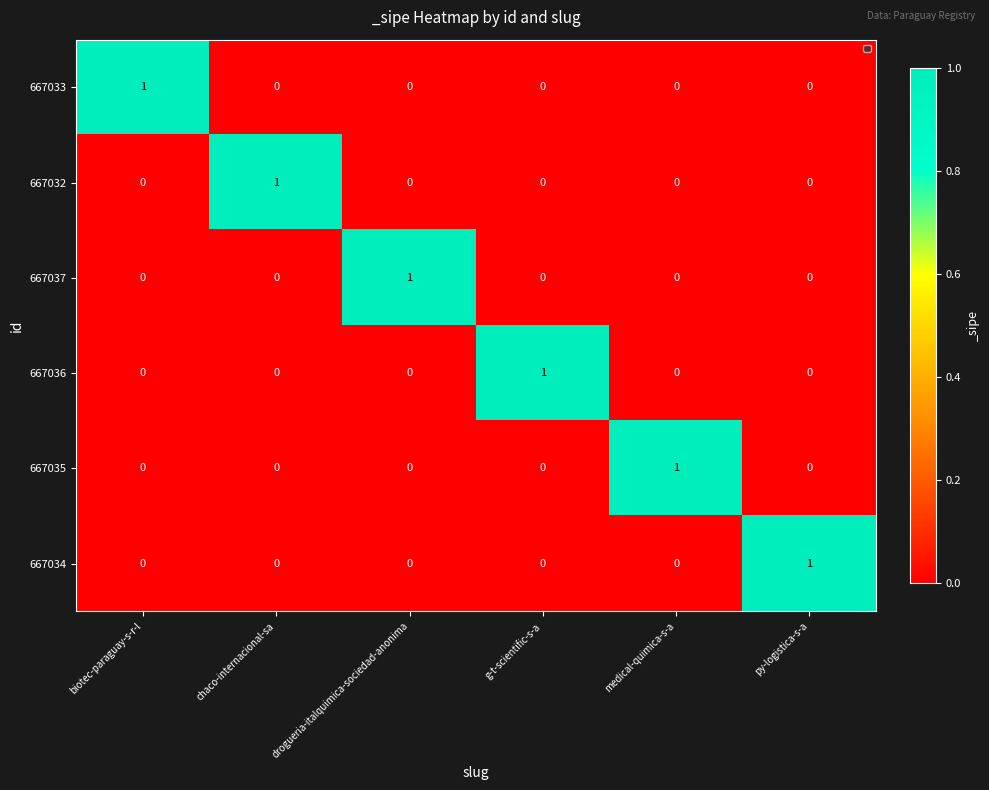

Which category has the highest value in the 667035 series?

medical-quimica-s-a